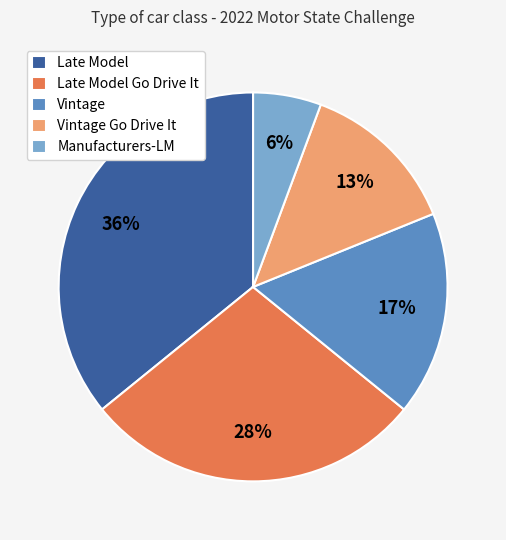

Is there any slice that represents more than half of the pie?

No